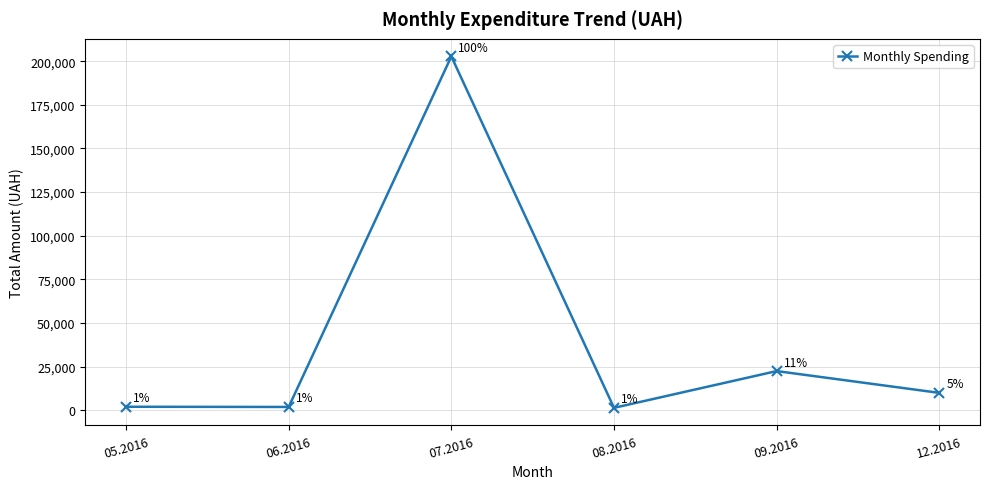

At which category does the data reach its first local valley?

06.2016